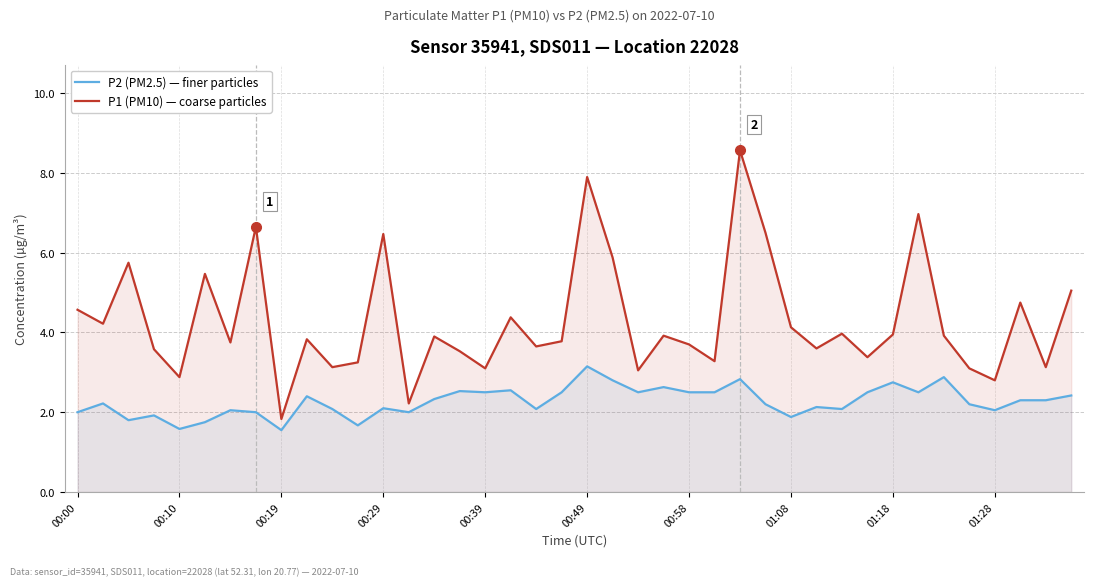

At how many categories does at least one series exceed 5?

10